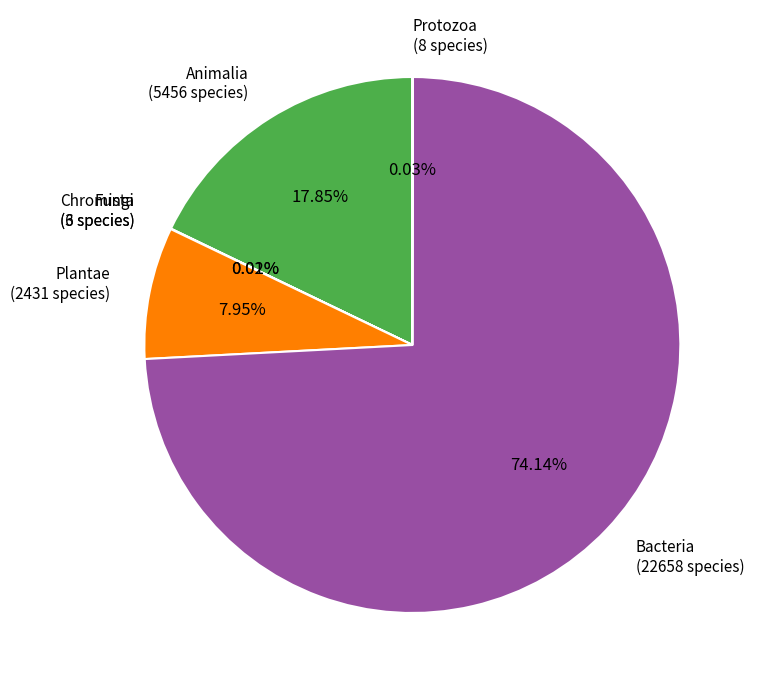

Between Bacteria and Animalia, which is larger?

Bacteria